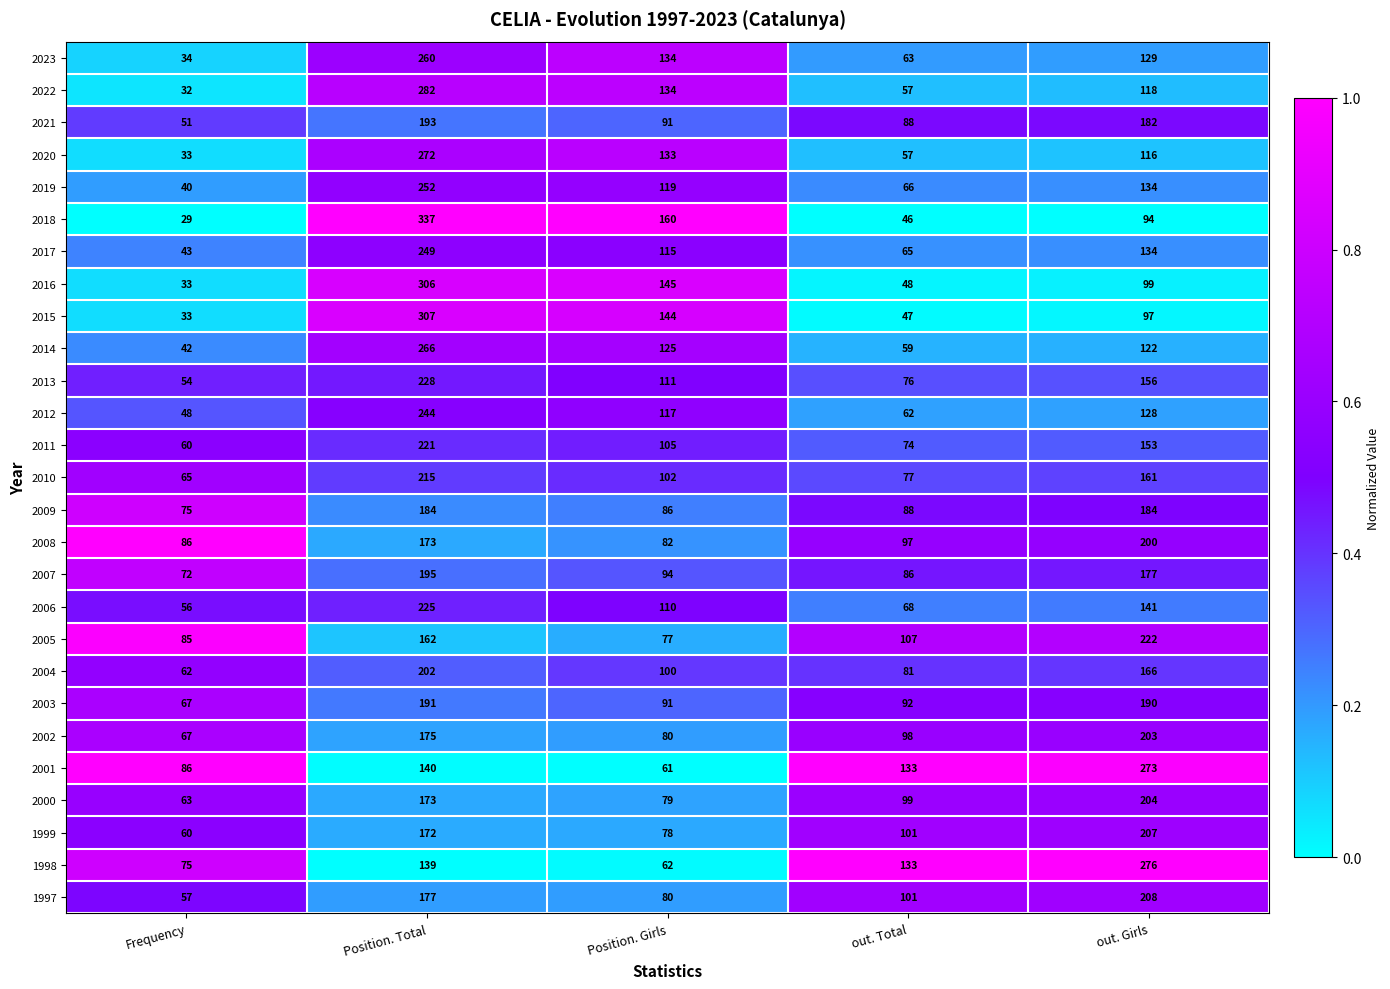

What is the sum of the 2006 values at Position. Girls and out. Total?

178